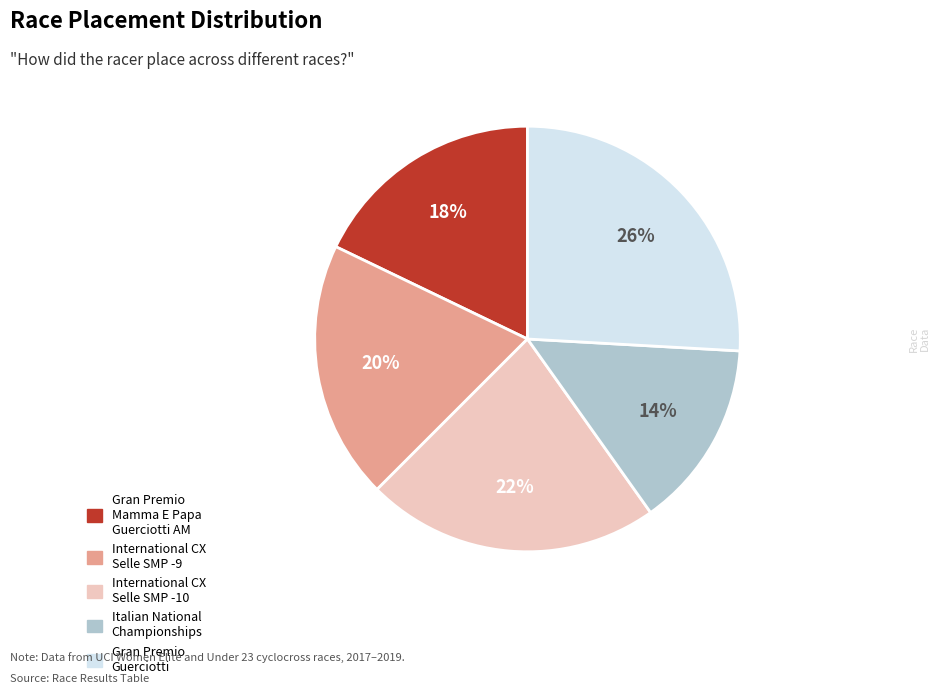

Between Gran Premio Guerciotti and Italian National Championships, which is larger?

Gran Premio Guerciotti